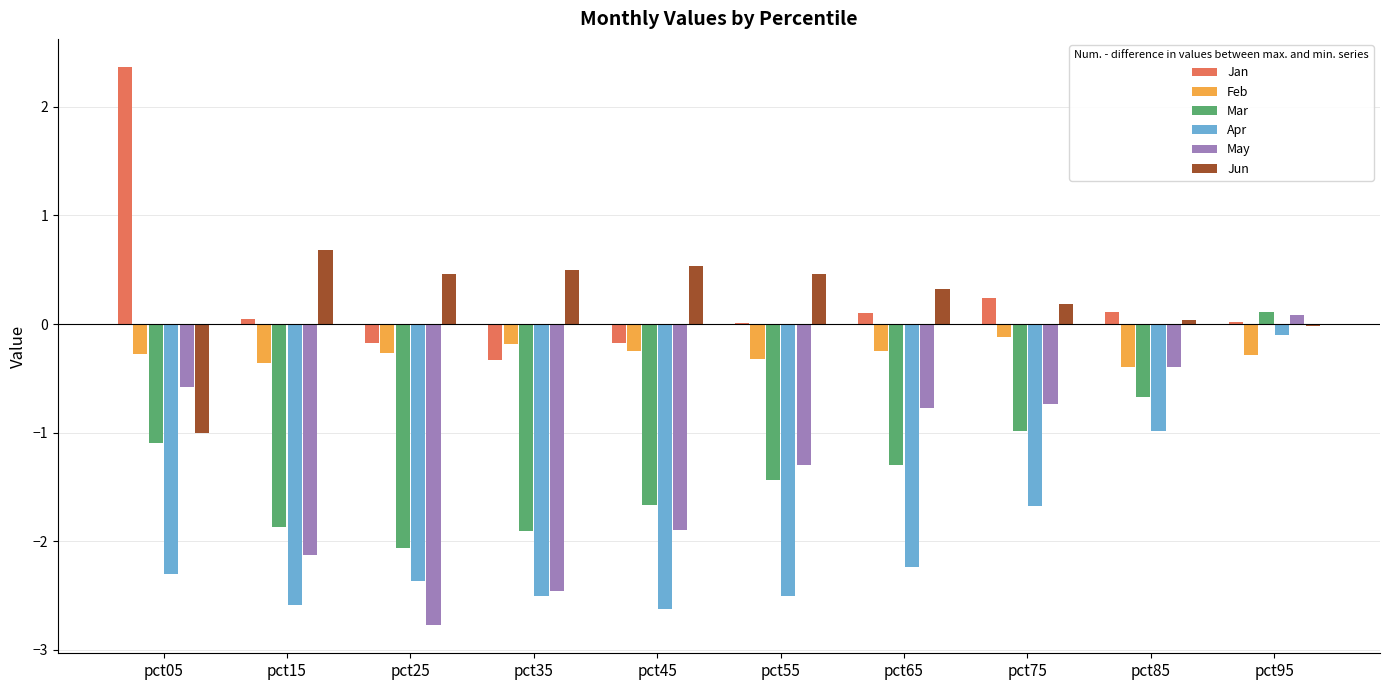

Which series has the largest range (max minus min)?

May